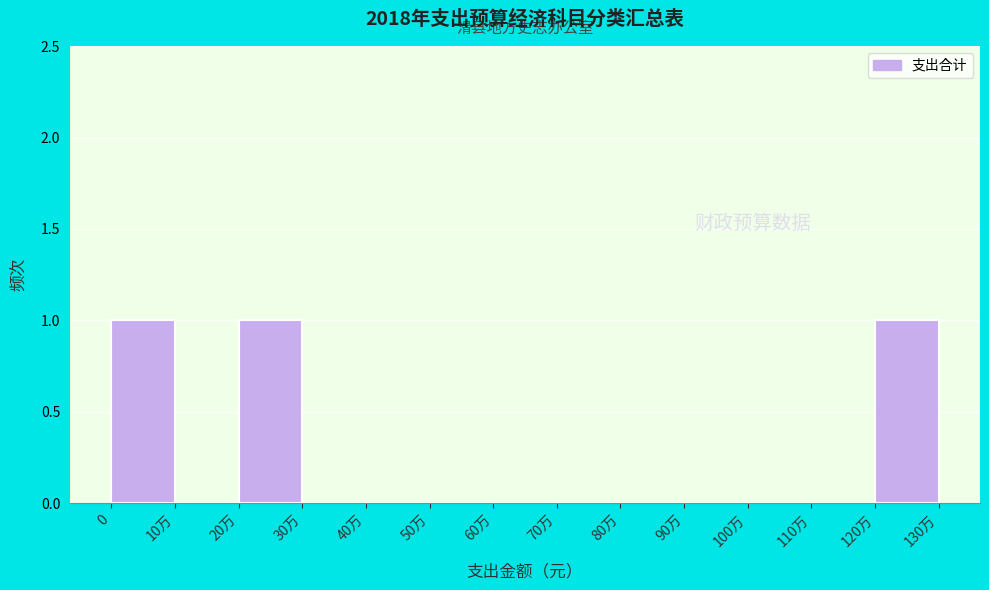

Reading right to left, transcribe all the data shown in this chart.

120万=1	110万=0	100万=0	90万=0	80万=0	70万=0	60万=0	50万=0	40万=0	30万=0	20万=1	10万=0	0=1